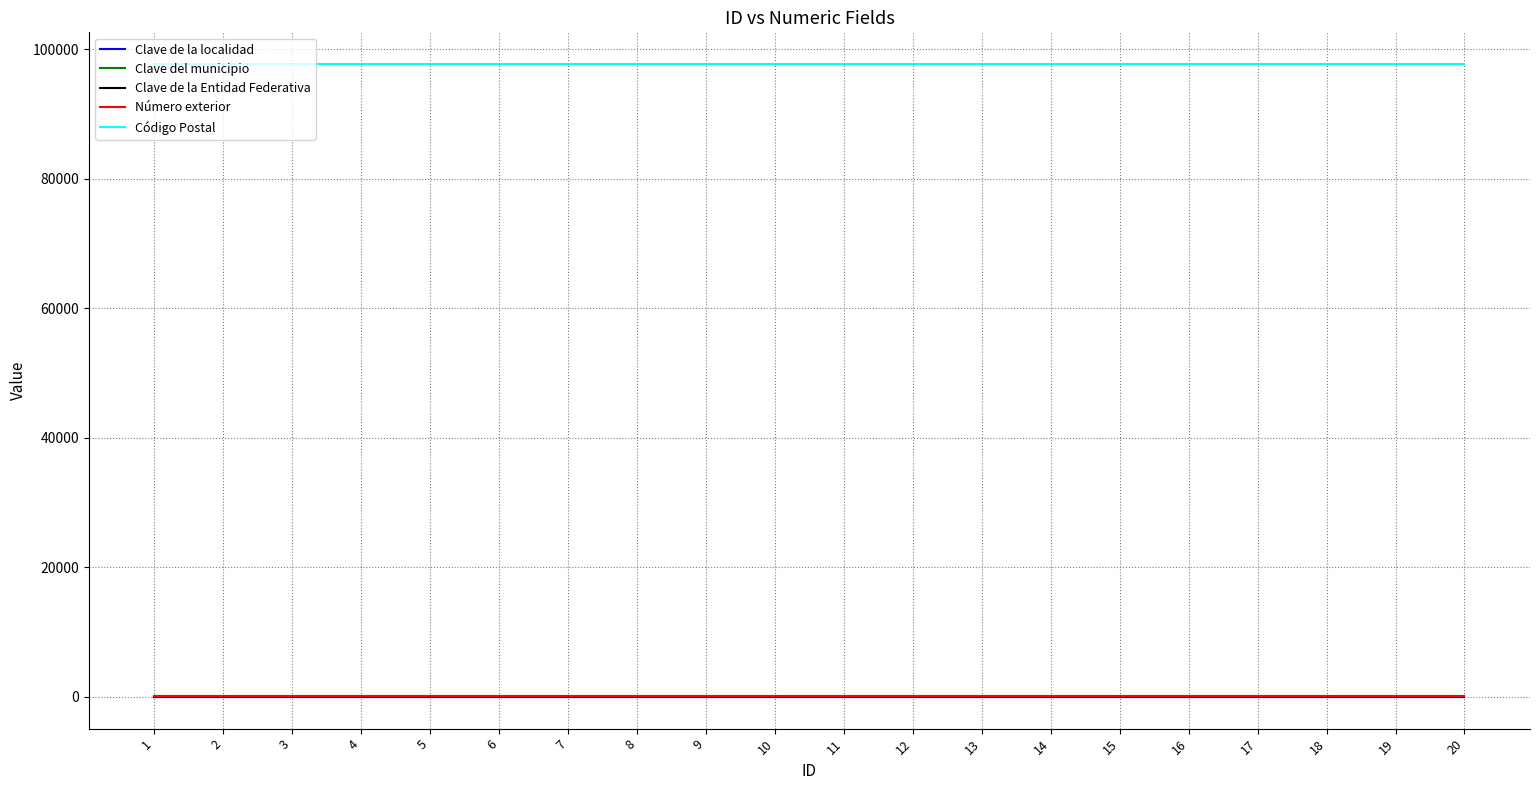

Which series has the largest total across all categories?

Código Postal